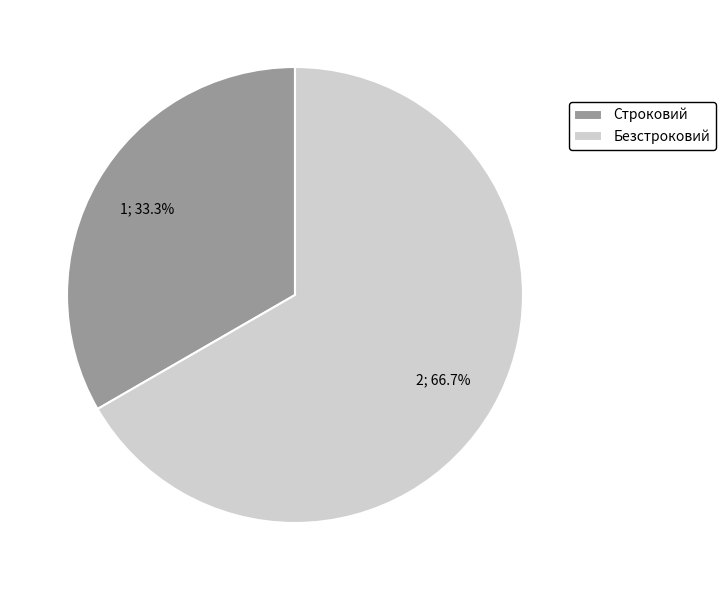

What percentage is the Безстроковий slice, to the nearest percent?

67%